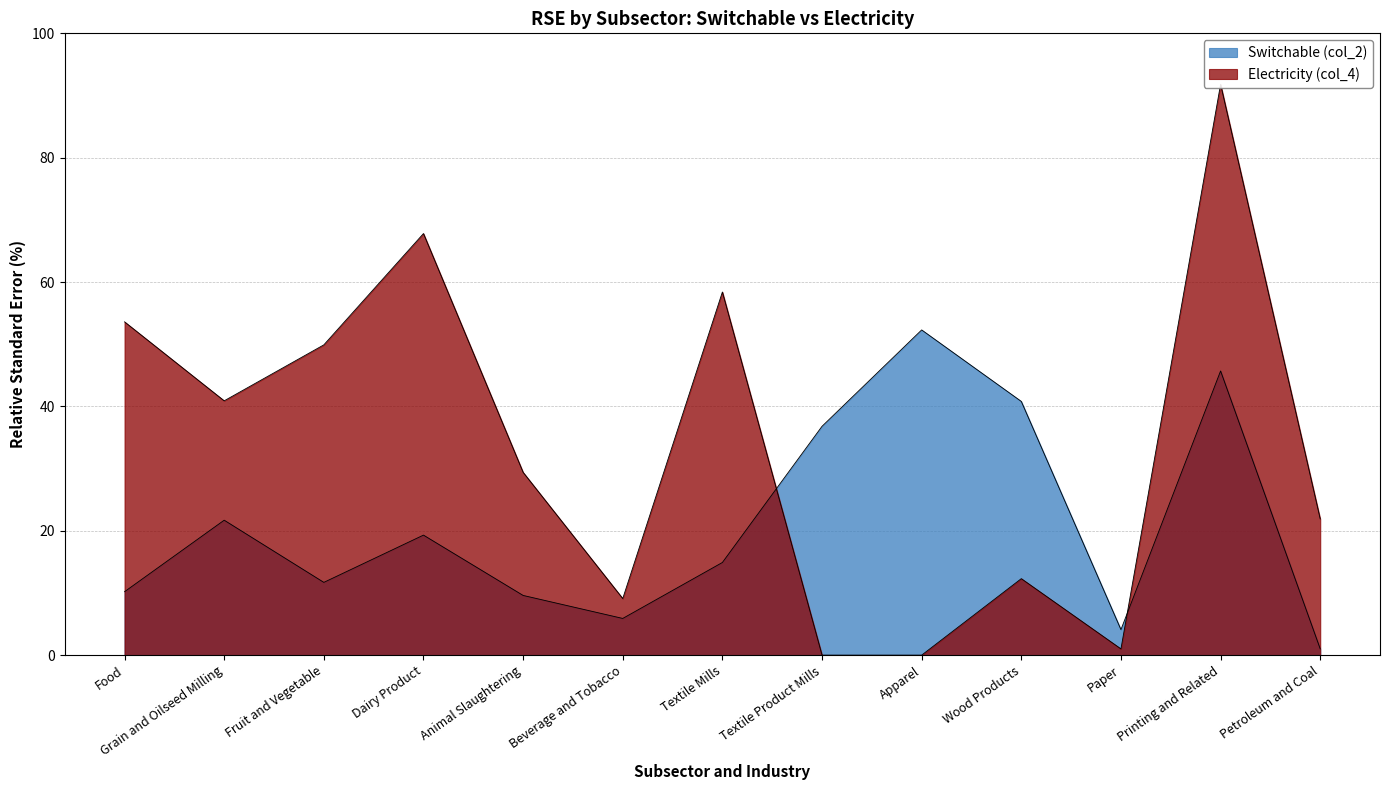

The value of Electricity (col_4) at Apparel is -41.4. True or false?

False